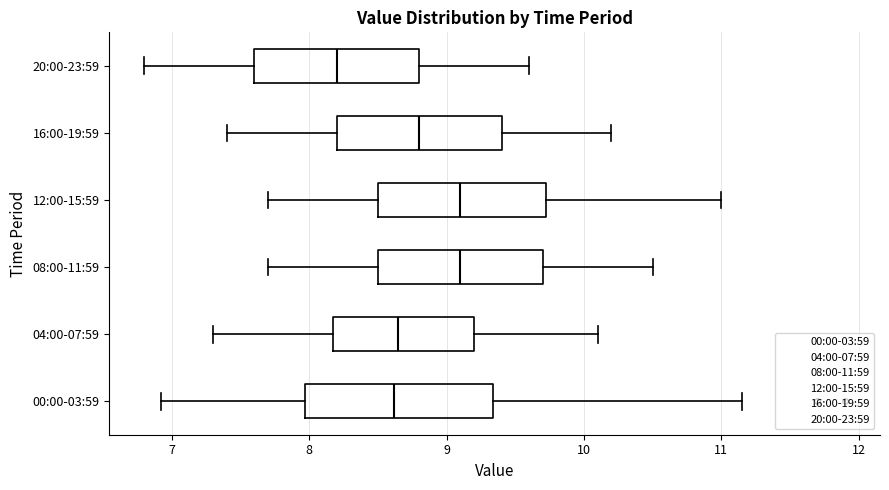

Where is the left edge of the box for 16:00-19:59 on the x-axis? The values are not printed on the chart, so give them approximately, as read against the axis.

8.2